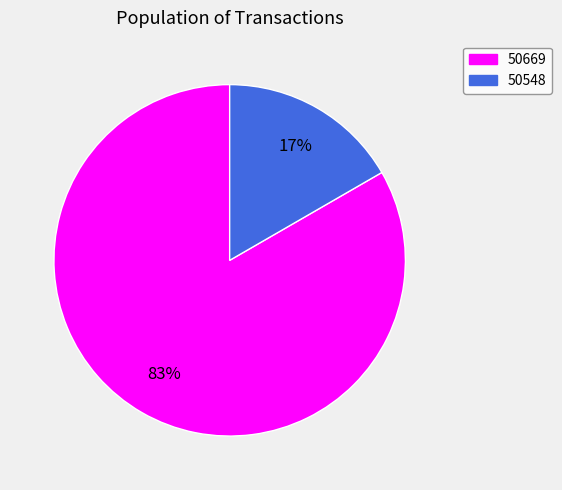

Which slice is the smallest?

50548